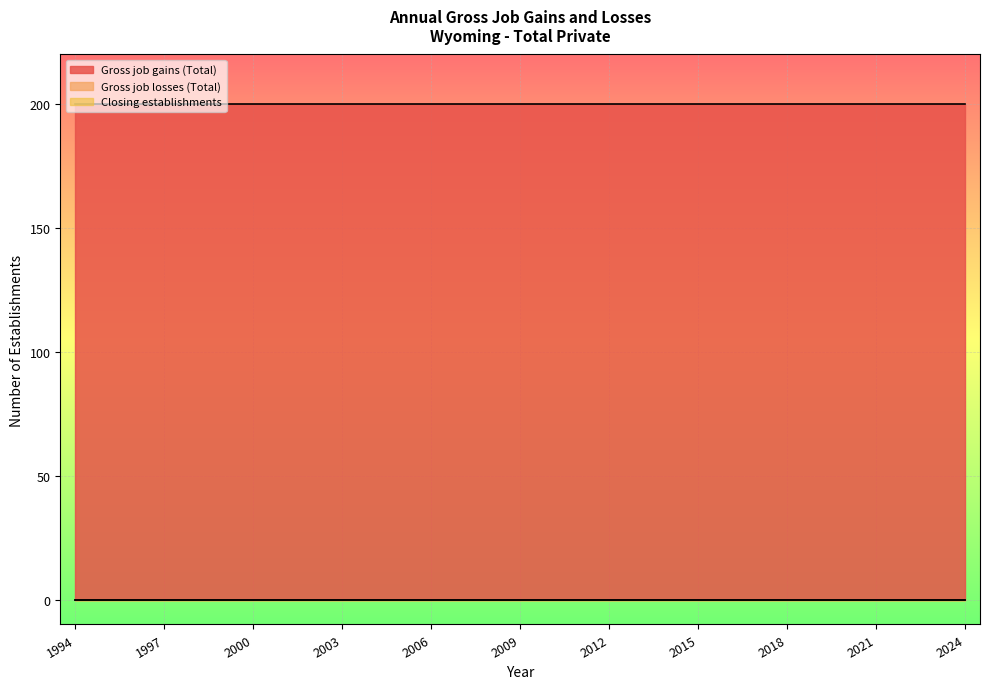

What are all the series names shown in the legend?

Gross job gains (Total), Gross job losses (Total), Closing establishments